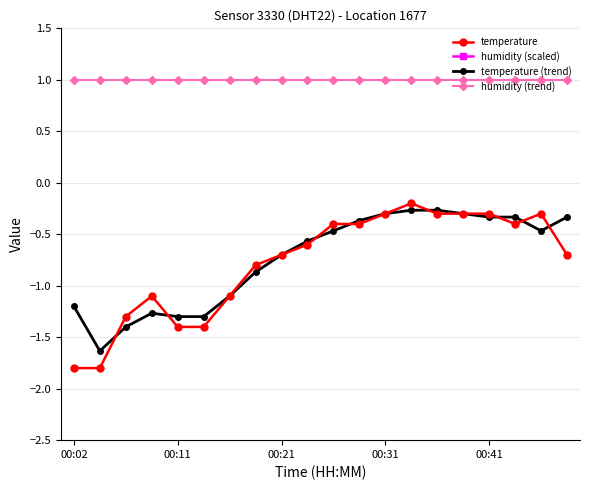

Which series changed the most between 13 and 19?

temperature